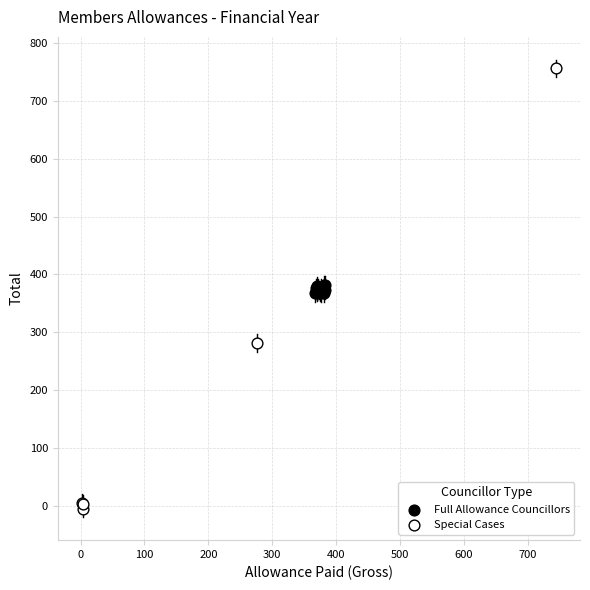

Which series has the largest Y range (max minus min)?

Special Cases